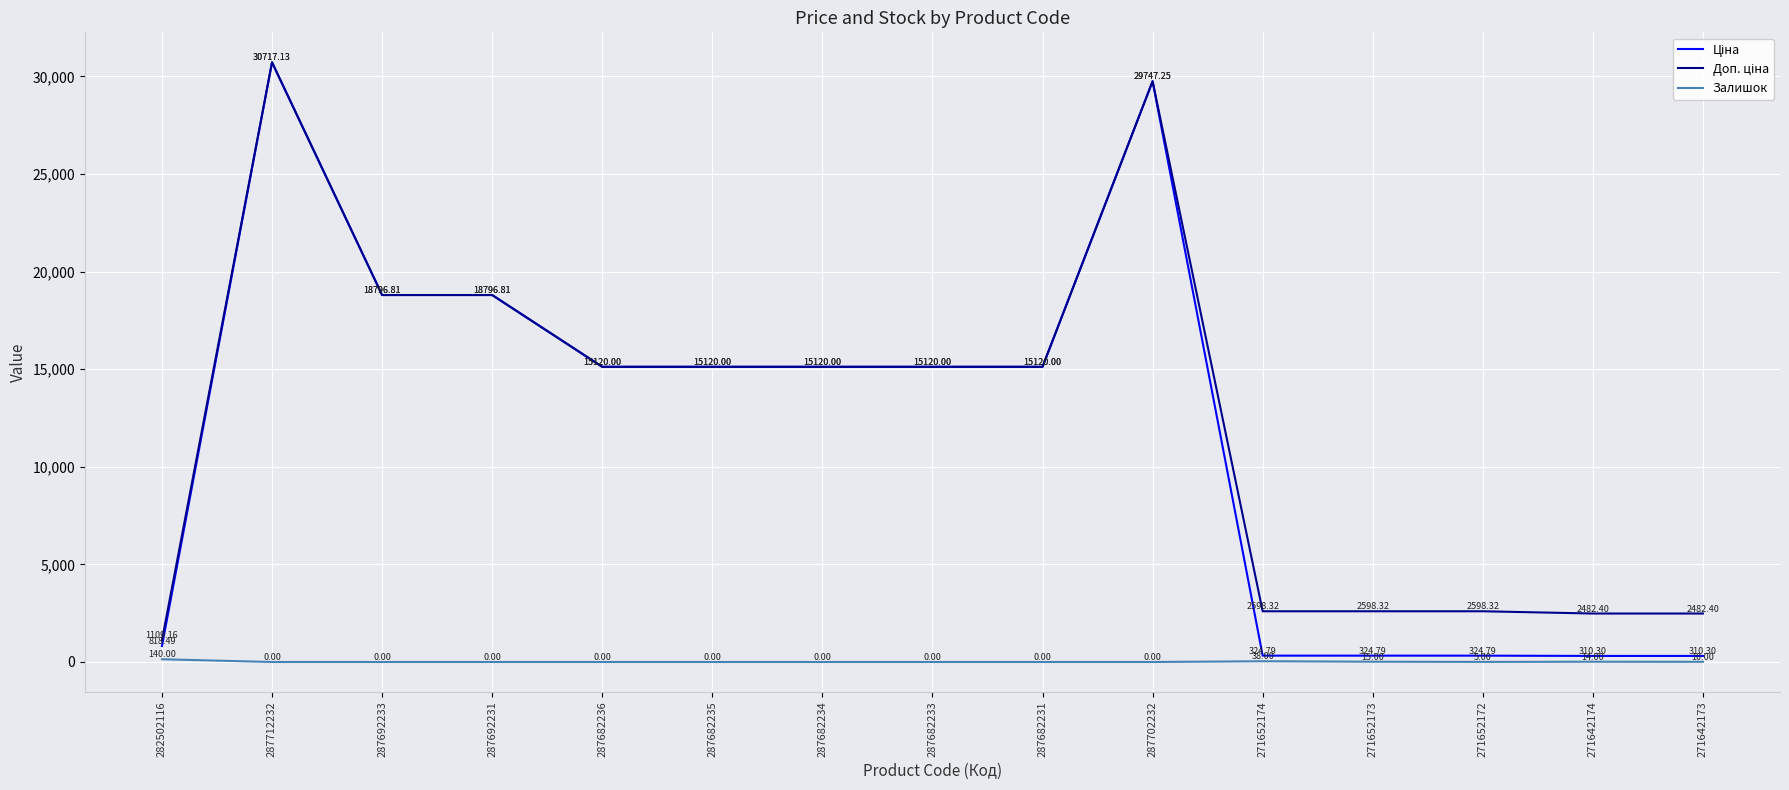

What is the difference between the second highest and second lowest values in the Залишок series?

38.0